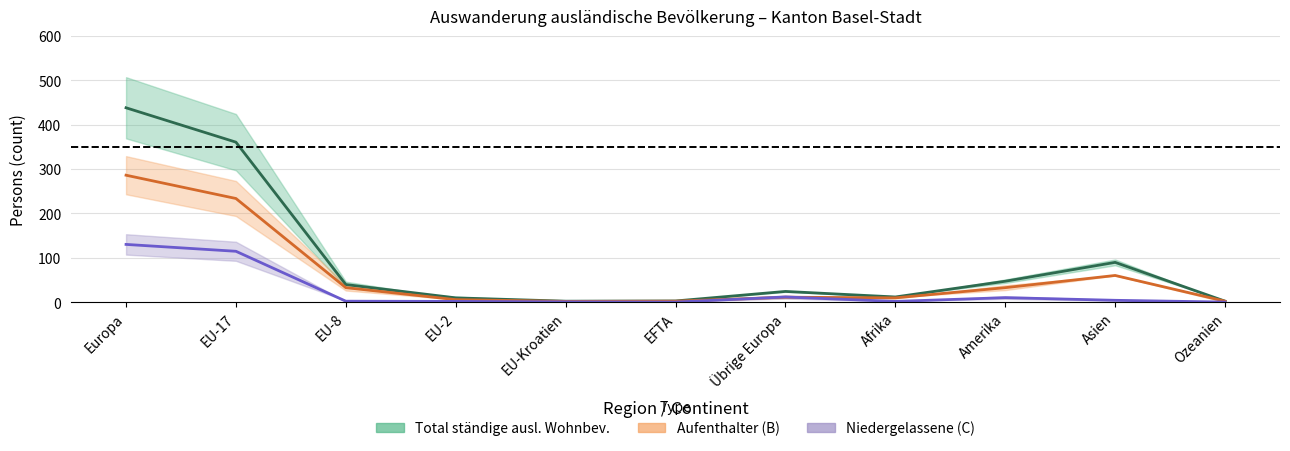

At which category is the sum across all series the highest?

Europa